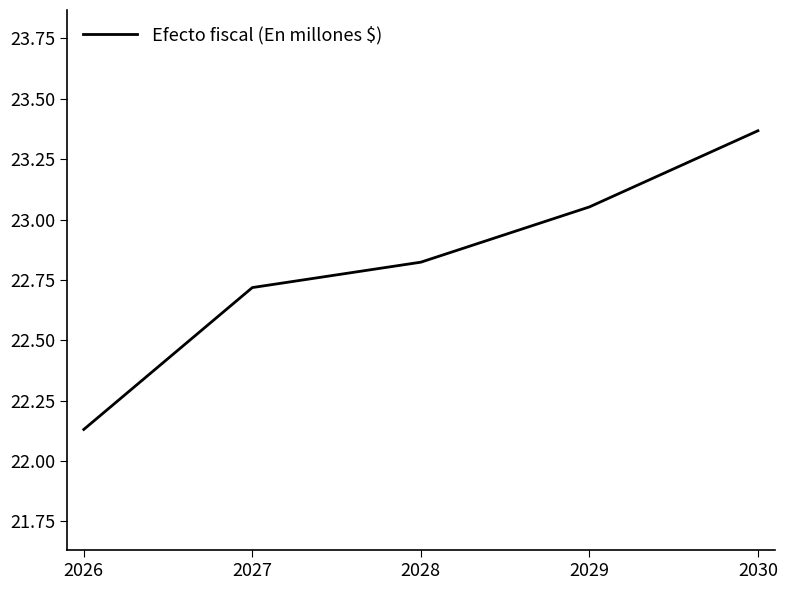

At which category does the chart reach its minimum across all series?

2026